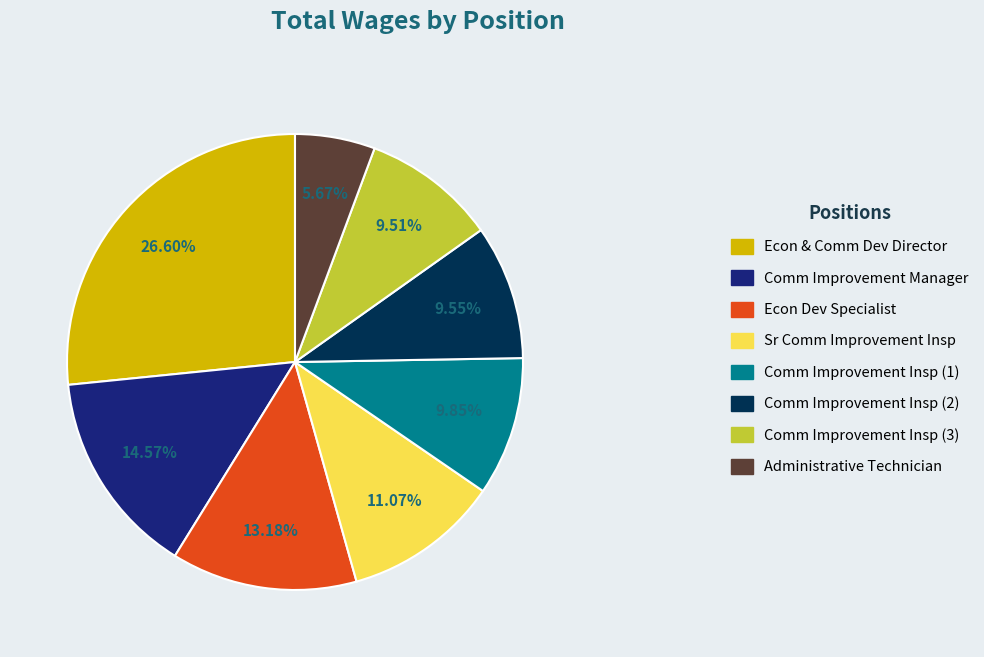

How many slices are in this pie chart?

8